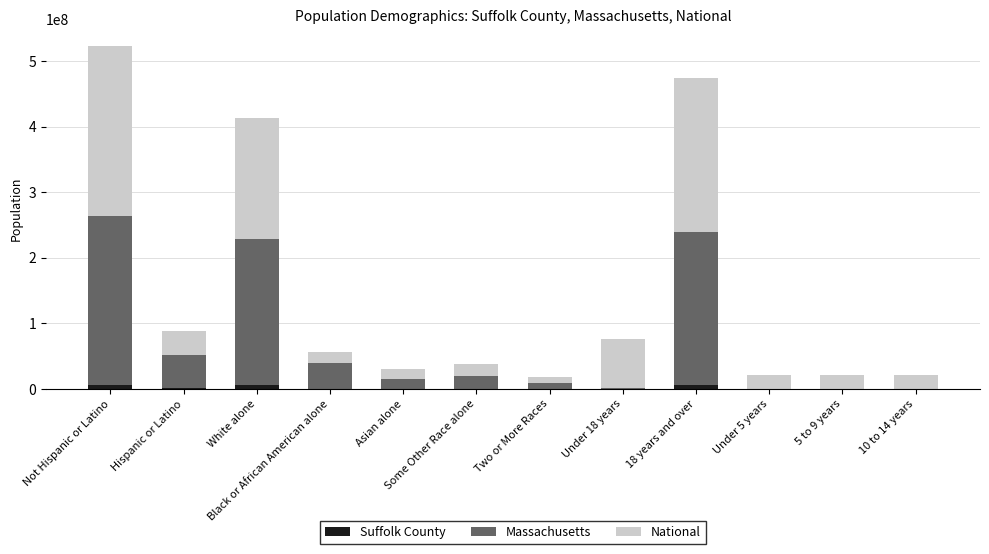

At which category is the sum across all series the highest?

Not Hispanic or Latino